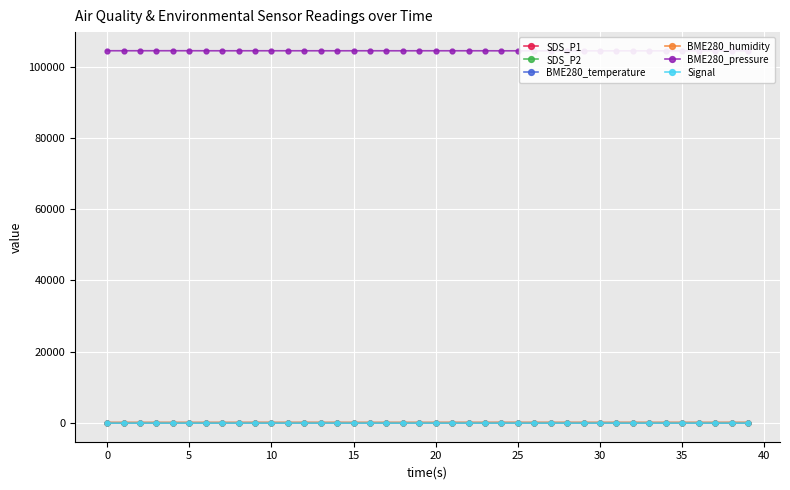

What is the total value across all series at 38?

104520.9